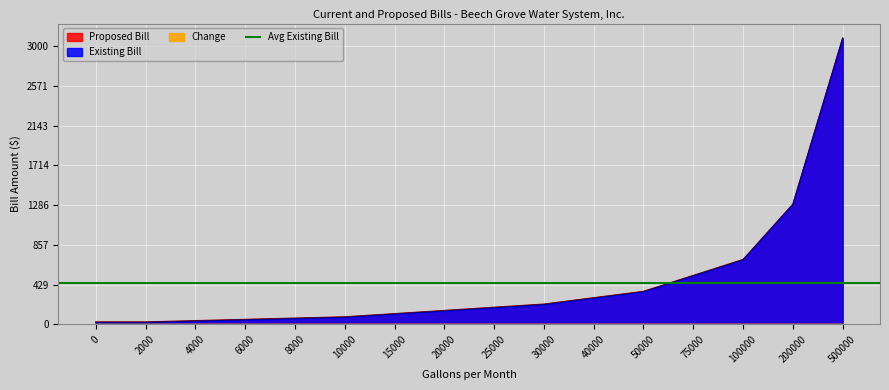

Reading right to left, what are all the values shown in this chart?

Existing Bill: 500000=3087.6	200000=1296.6	100000=699.6	75000=527.9	50000=356.1	40000=287.4	30000=218.7	25000=184.4	20000=150.0	15000=115.7	10000=81.3	8000=67.6	6000=53.8	4000=40.1	2000=26.4	0=26.4
Proposed Bill: 500000=3081.4	200000=1290.4	100000=693.4	75000=521.6	50000=349.9	40000=281.2	30000=212.5	25000=178.1	20000=143.8	15000=109.4	10000=75.1	8000=61.3	6000=47.6	4000=33.9	2000=20.1	0=20.1